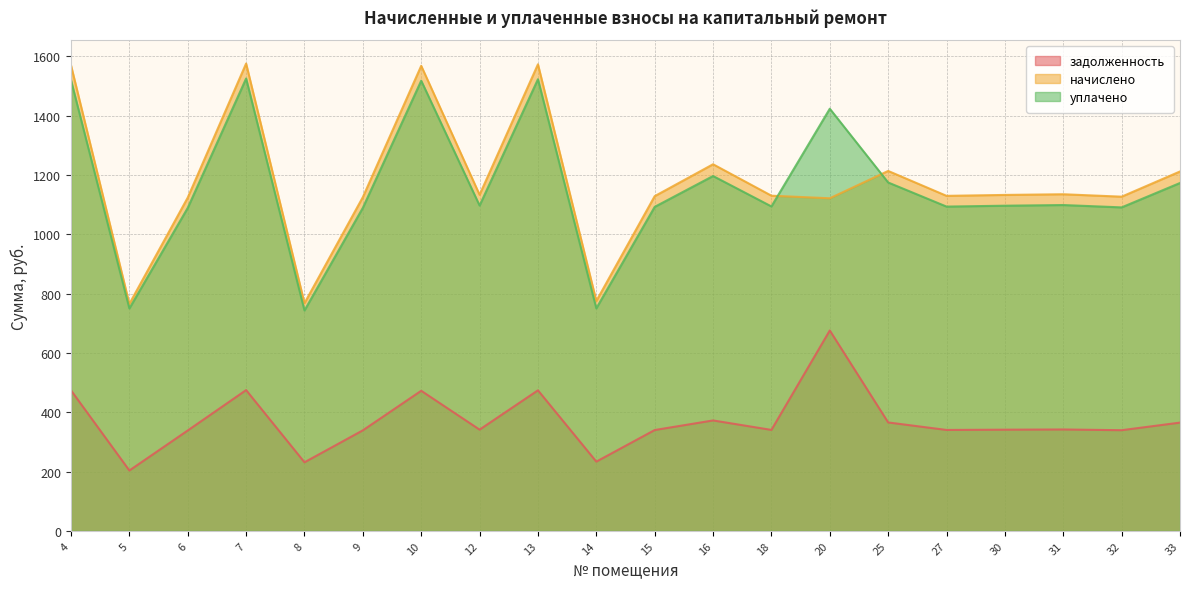

Which series has the largest total across all categories?

начислено